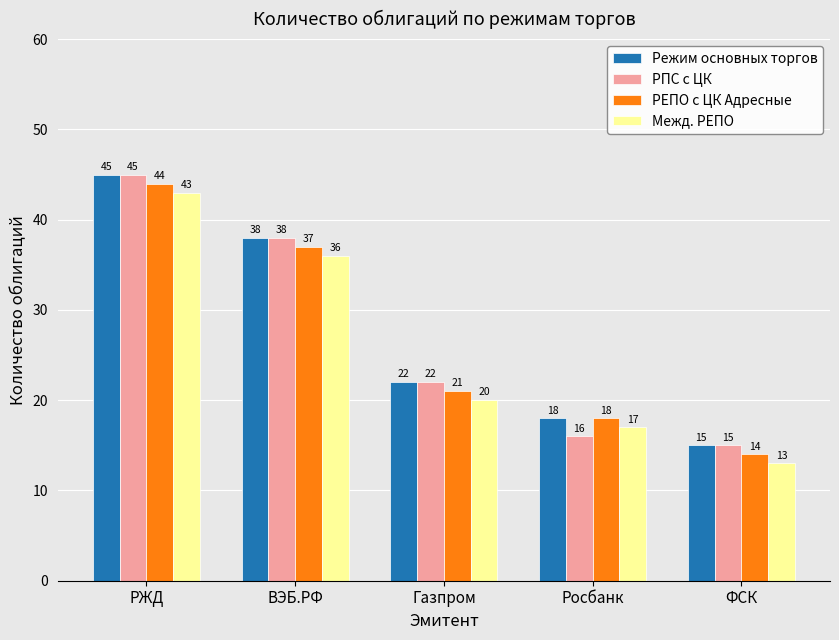

Is the value of Межд. РЕПО at ФСК greater than the value of РПС с ЦК at ФСК?

No